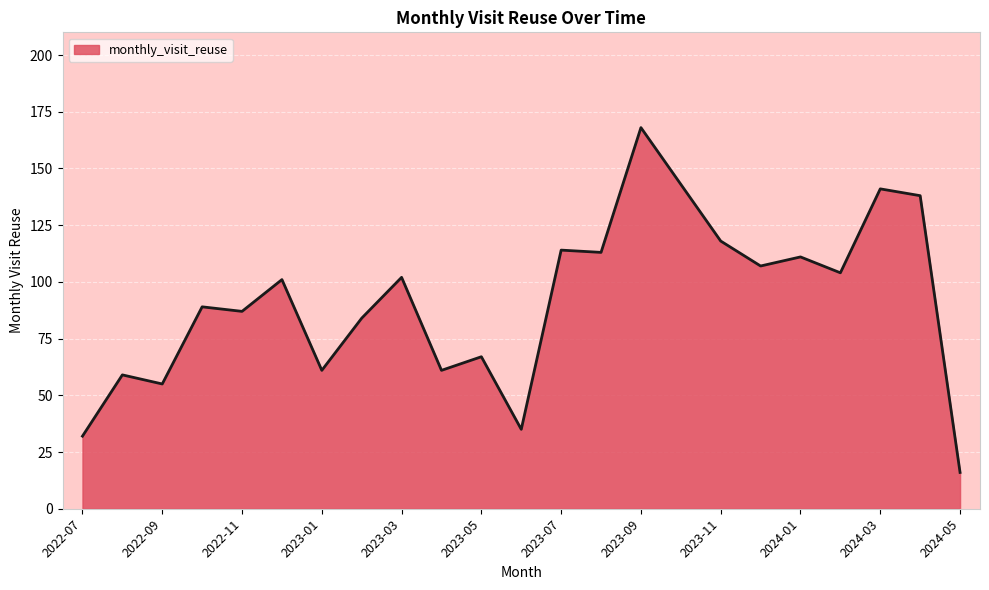

What is the difference between the maximum and minimum values?

152